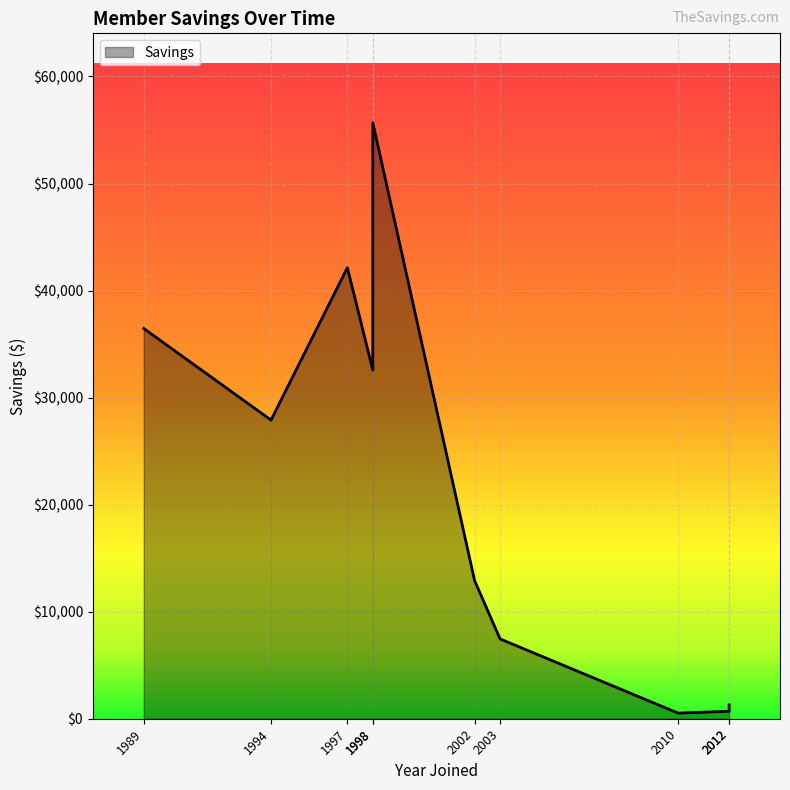

Which category has the lowest value across all series?

2010